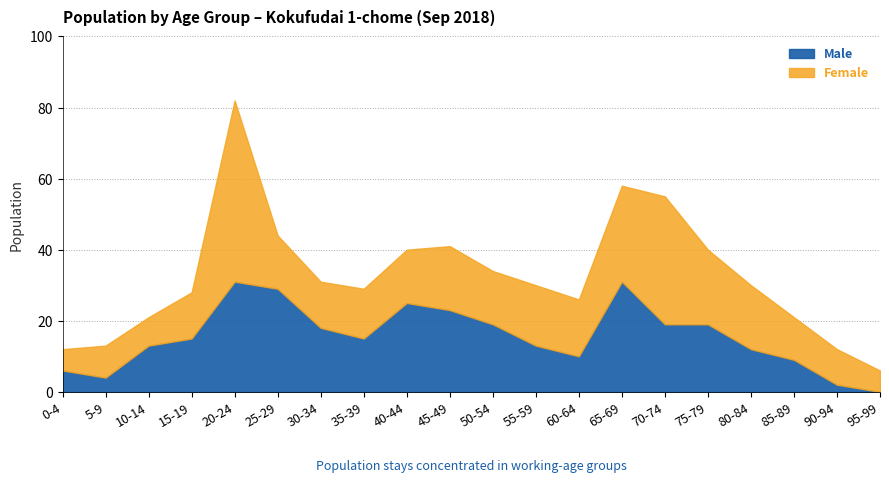

After their last crossing, which series has the higher values: 0-4 (Female) or 0-4 (Male)?

0-4 (Female)